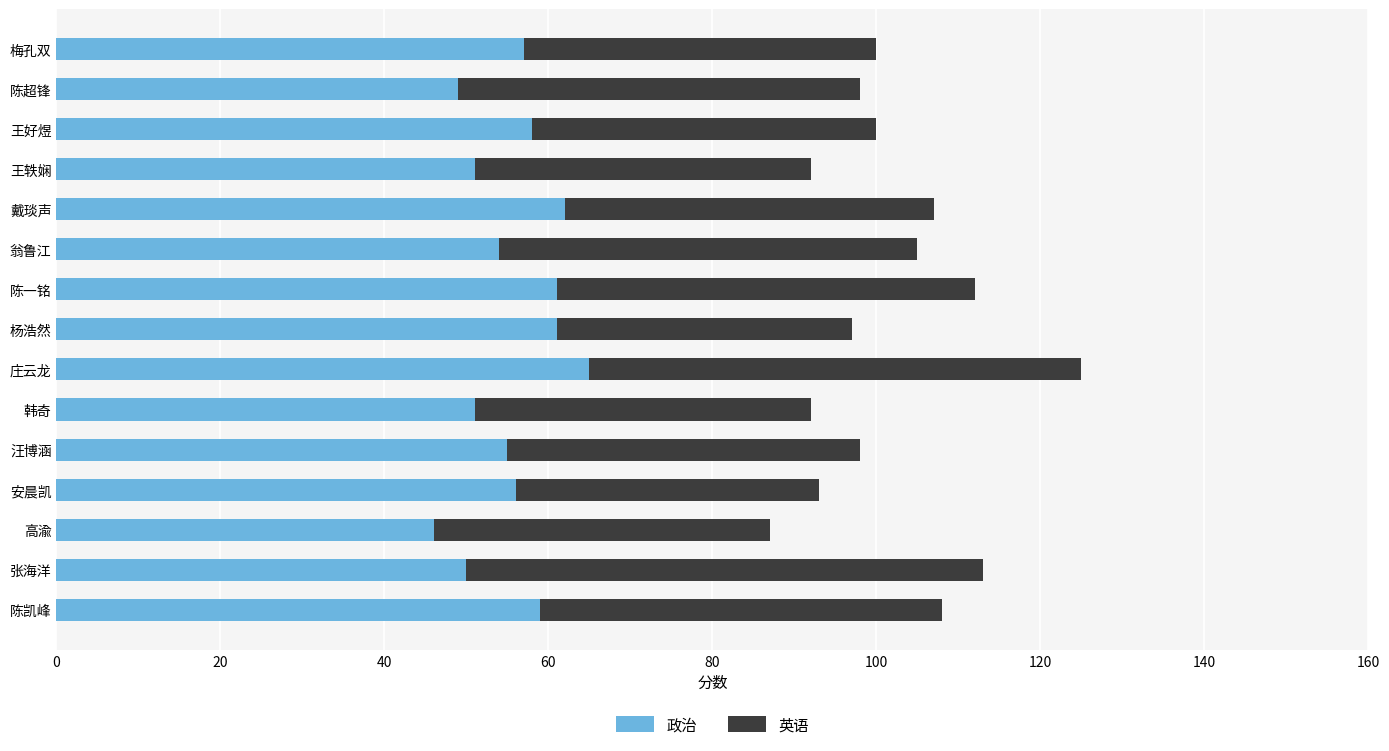

What is the difference between the 政治 values at 王轶娴 and 陈凯峰?

8